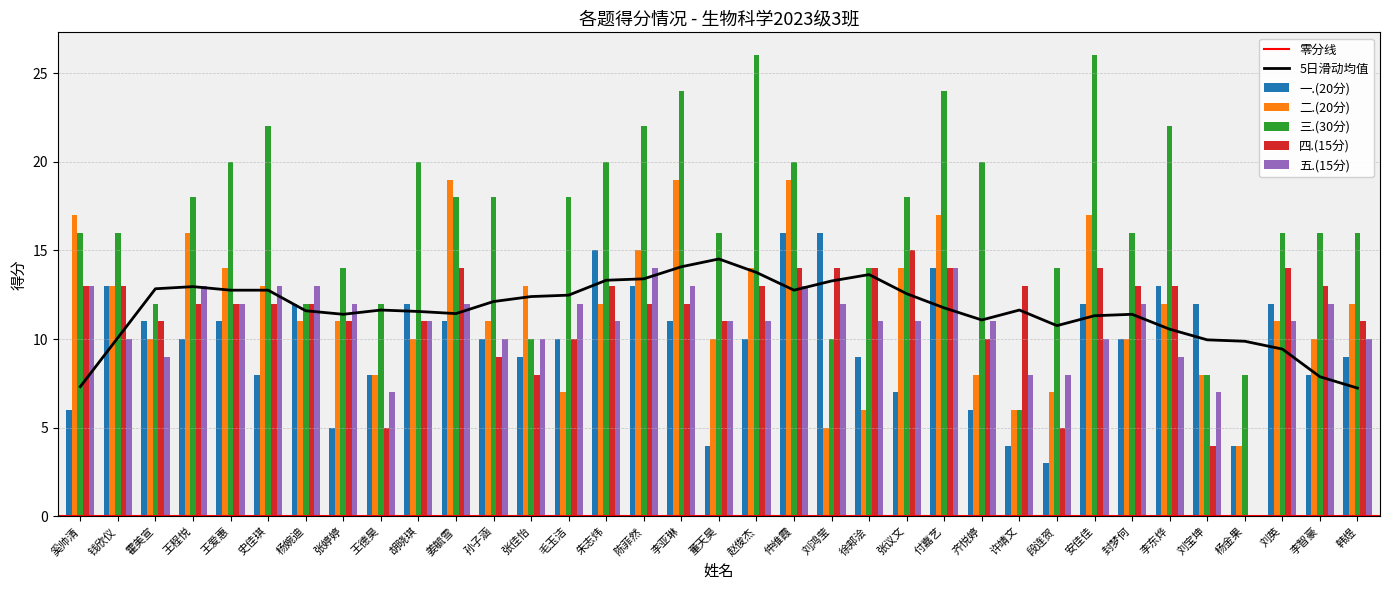

The value of 五.(15分) at 付嘉艺 is 14. True or false?

True